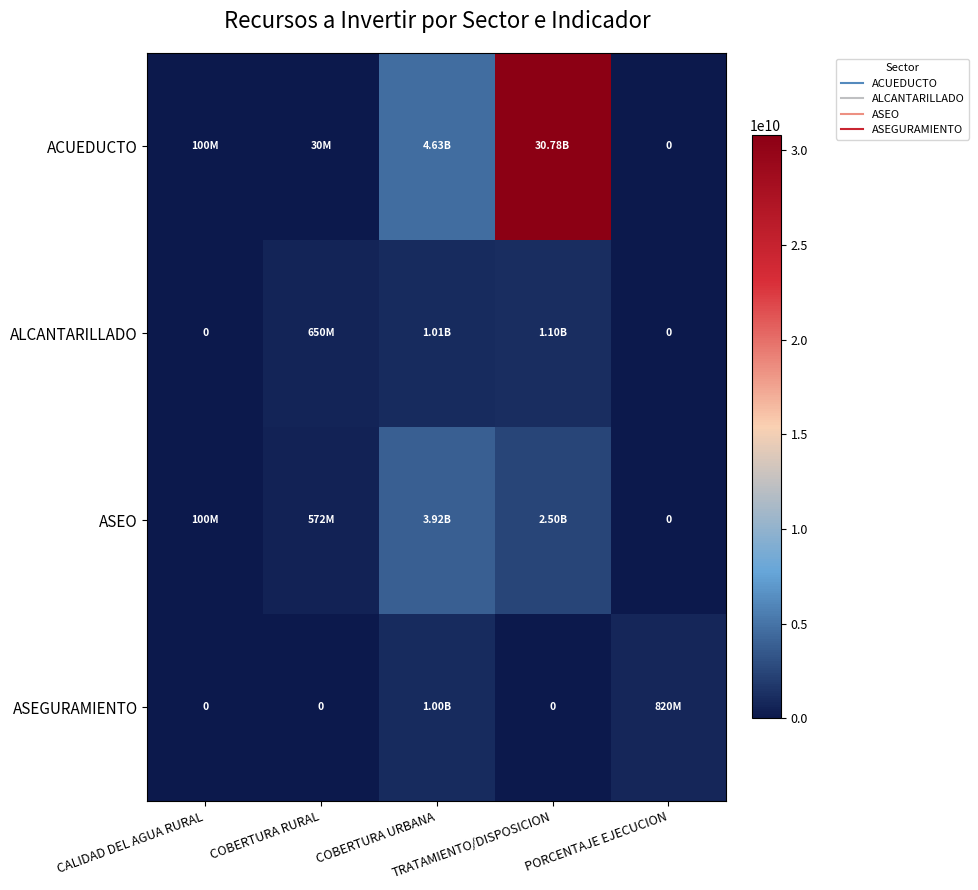

Where is ASEO nearest to the value 1959408266?

TRATAMIENTO/DISPOSICION